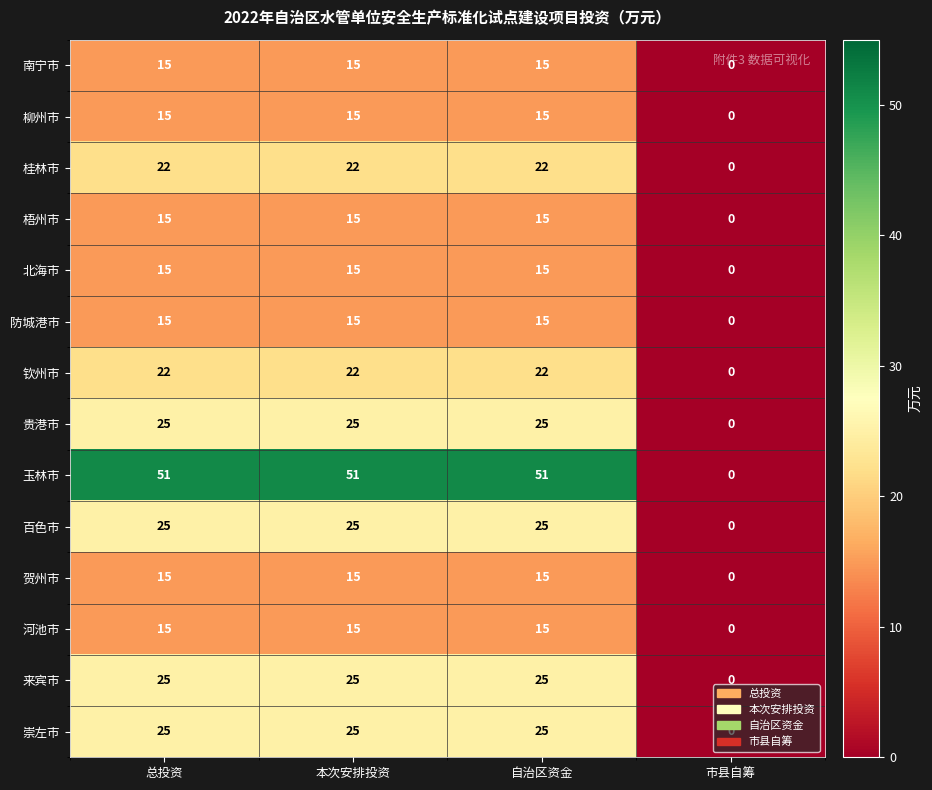

What is the greatest value displayed?

51